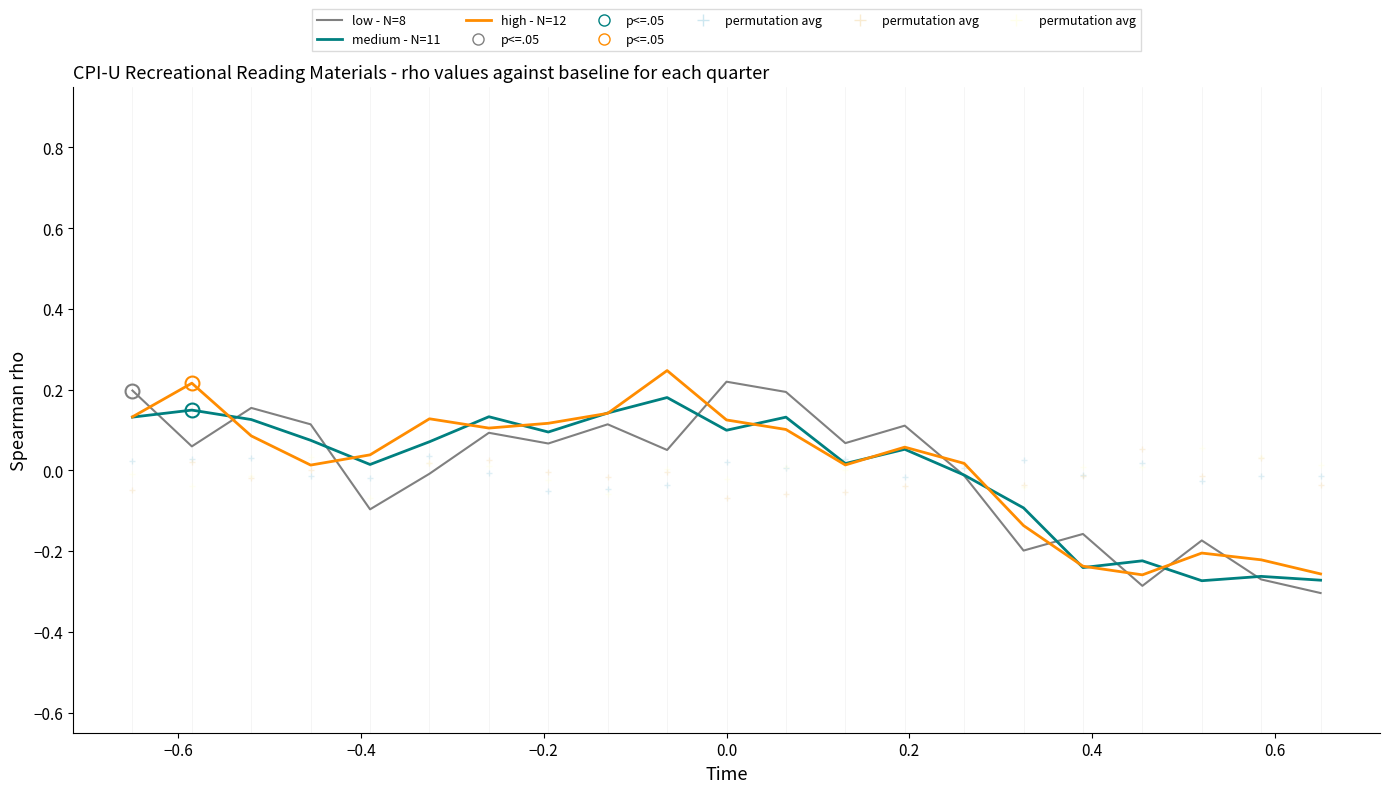

List the series in order of their overall mean, lowest first.

low - N=8, medium - N=11, high - N=12